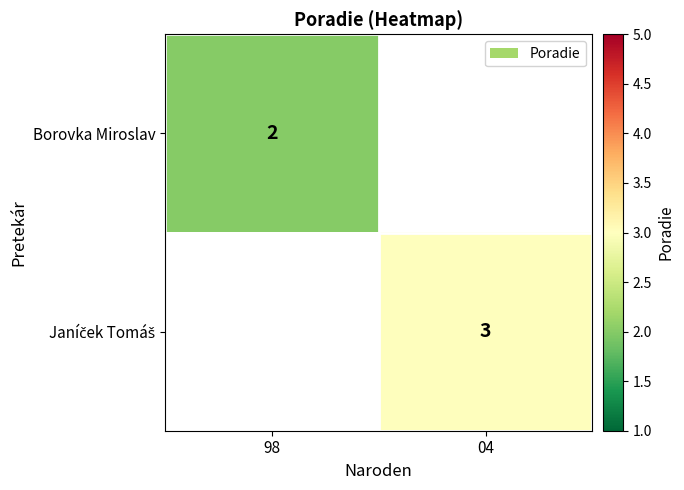

True or false: Borovka Miroslav has a value of 2 at 98.

True